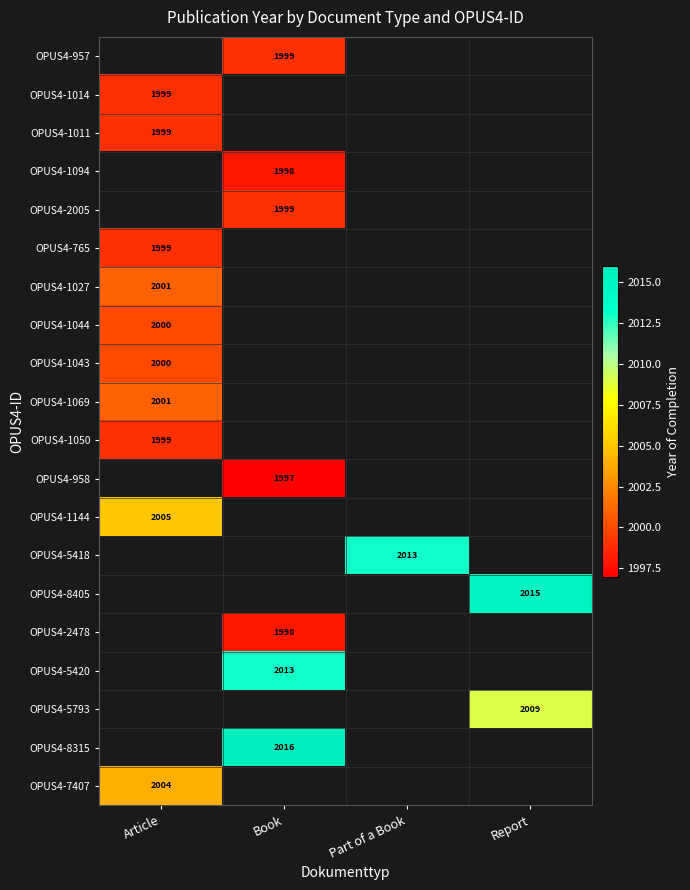

Is it true that OPUS4-1044 equals 2776 at Article?

False